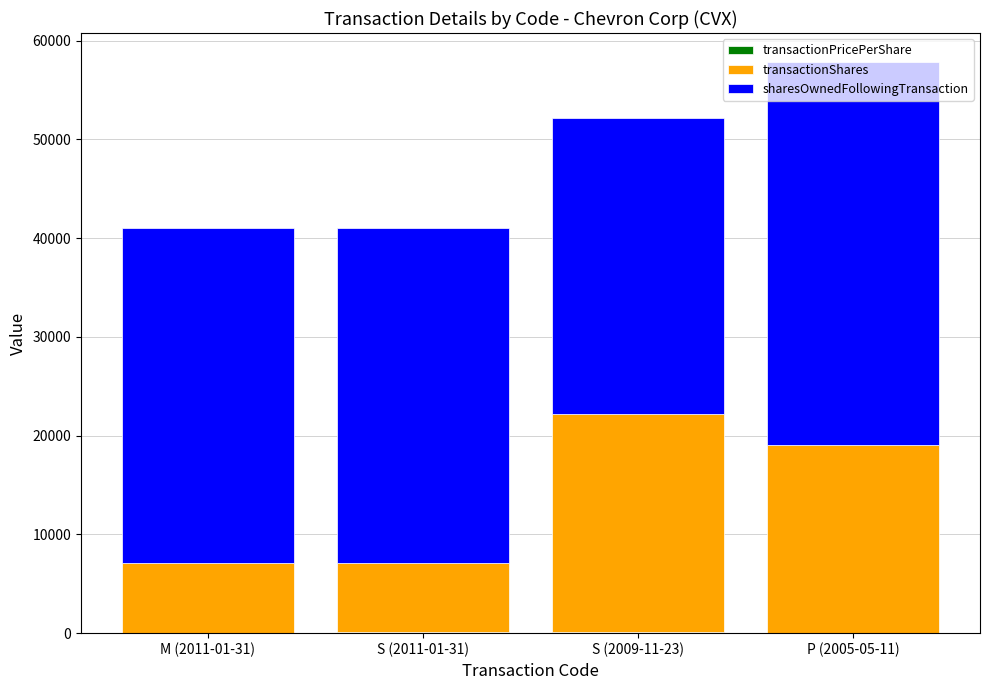

At which category is the sum across all series the highest?

P (2005-05-11)